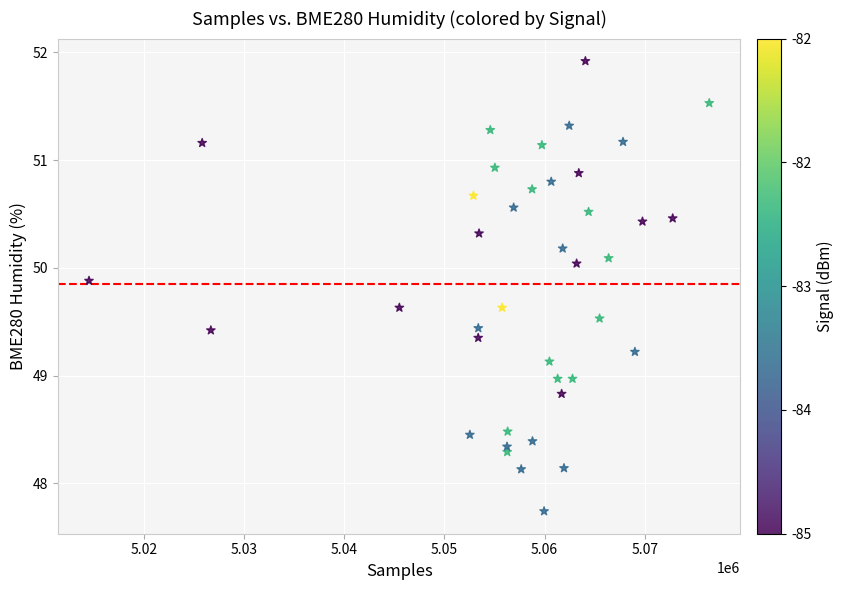

What is the range of Y values (max minus min)?

4.2